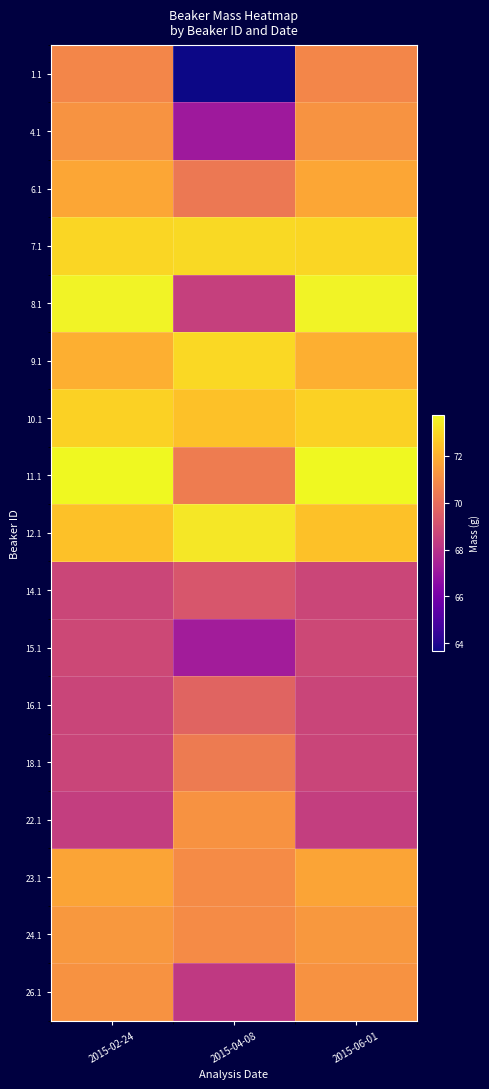

How many data points does each series have?

3